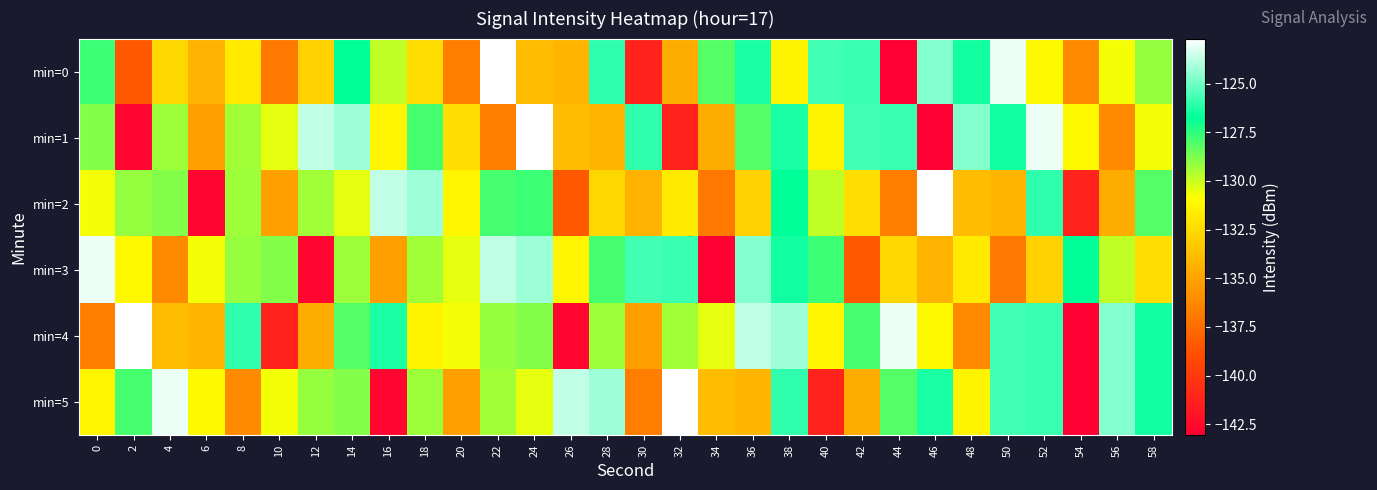

List the series in order of their peak value, highest first.

min=0, min=1, min=2, min=4, min=5, min=3